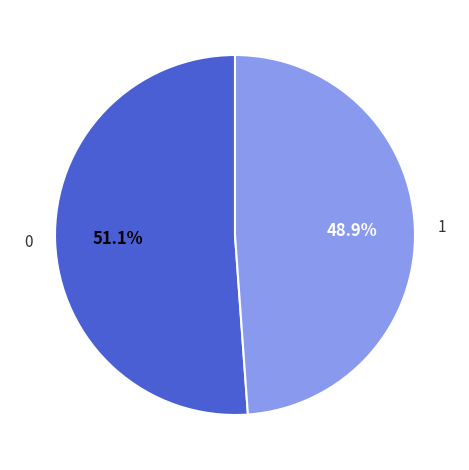

Is there any slice that represents more than half of the pie?

Yes